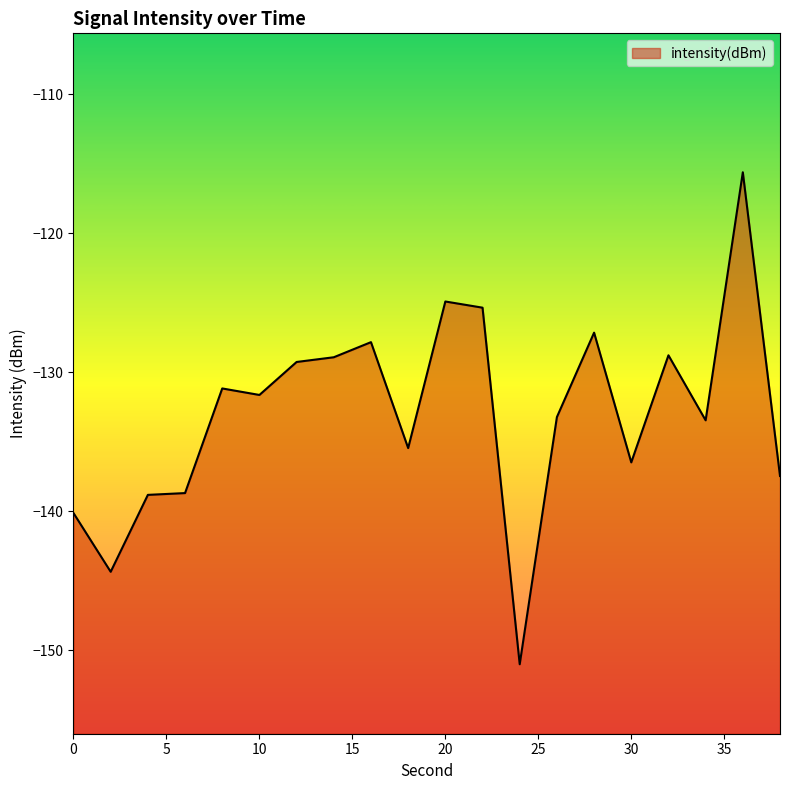

Read the value at 4.

-138.8